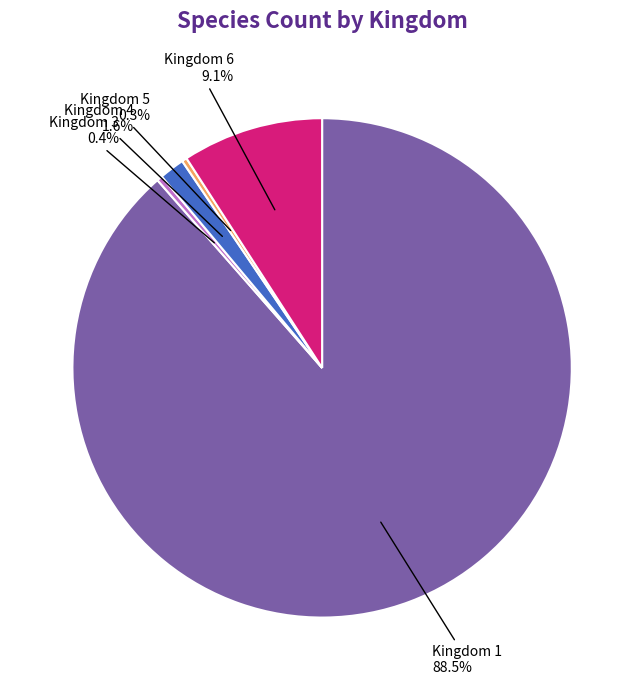

Between Kingdom 4 and Kingdom 3, which is larger?

Kingdom 4